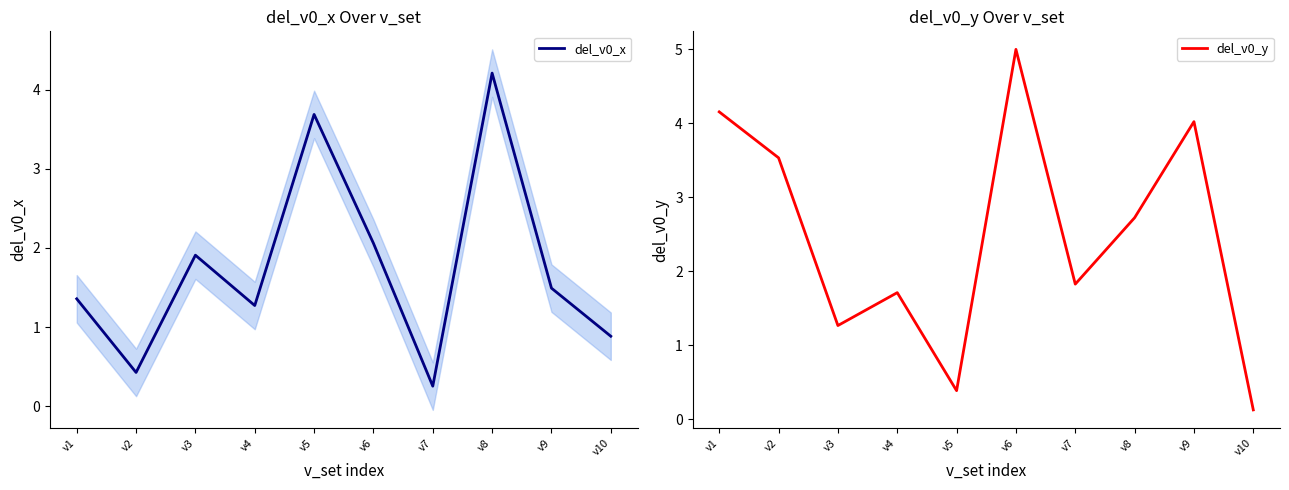

What is the minimum value shown in the chart?

0.1